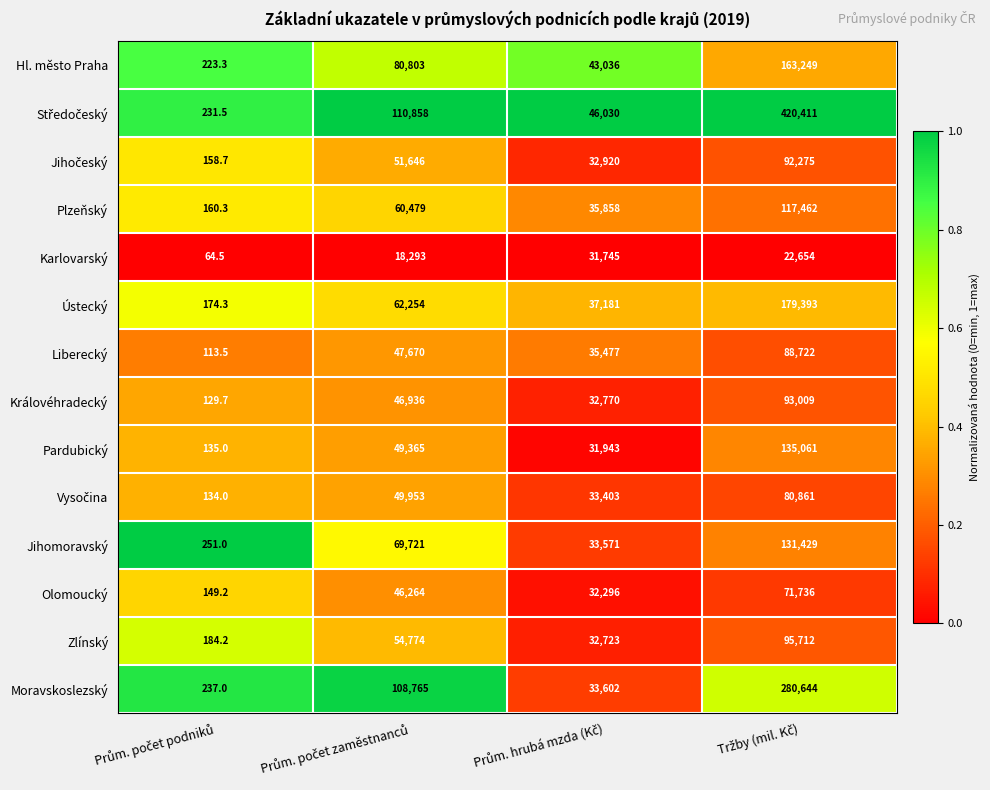

What is the difference between the maximum and second lowest values in the Ústecký series?

142212.0